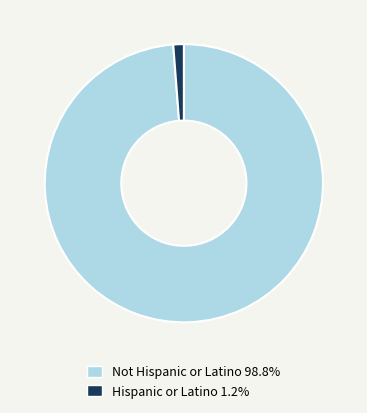

Which category has the smallest portion of the pie?

Hispanic or Latino